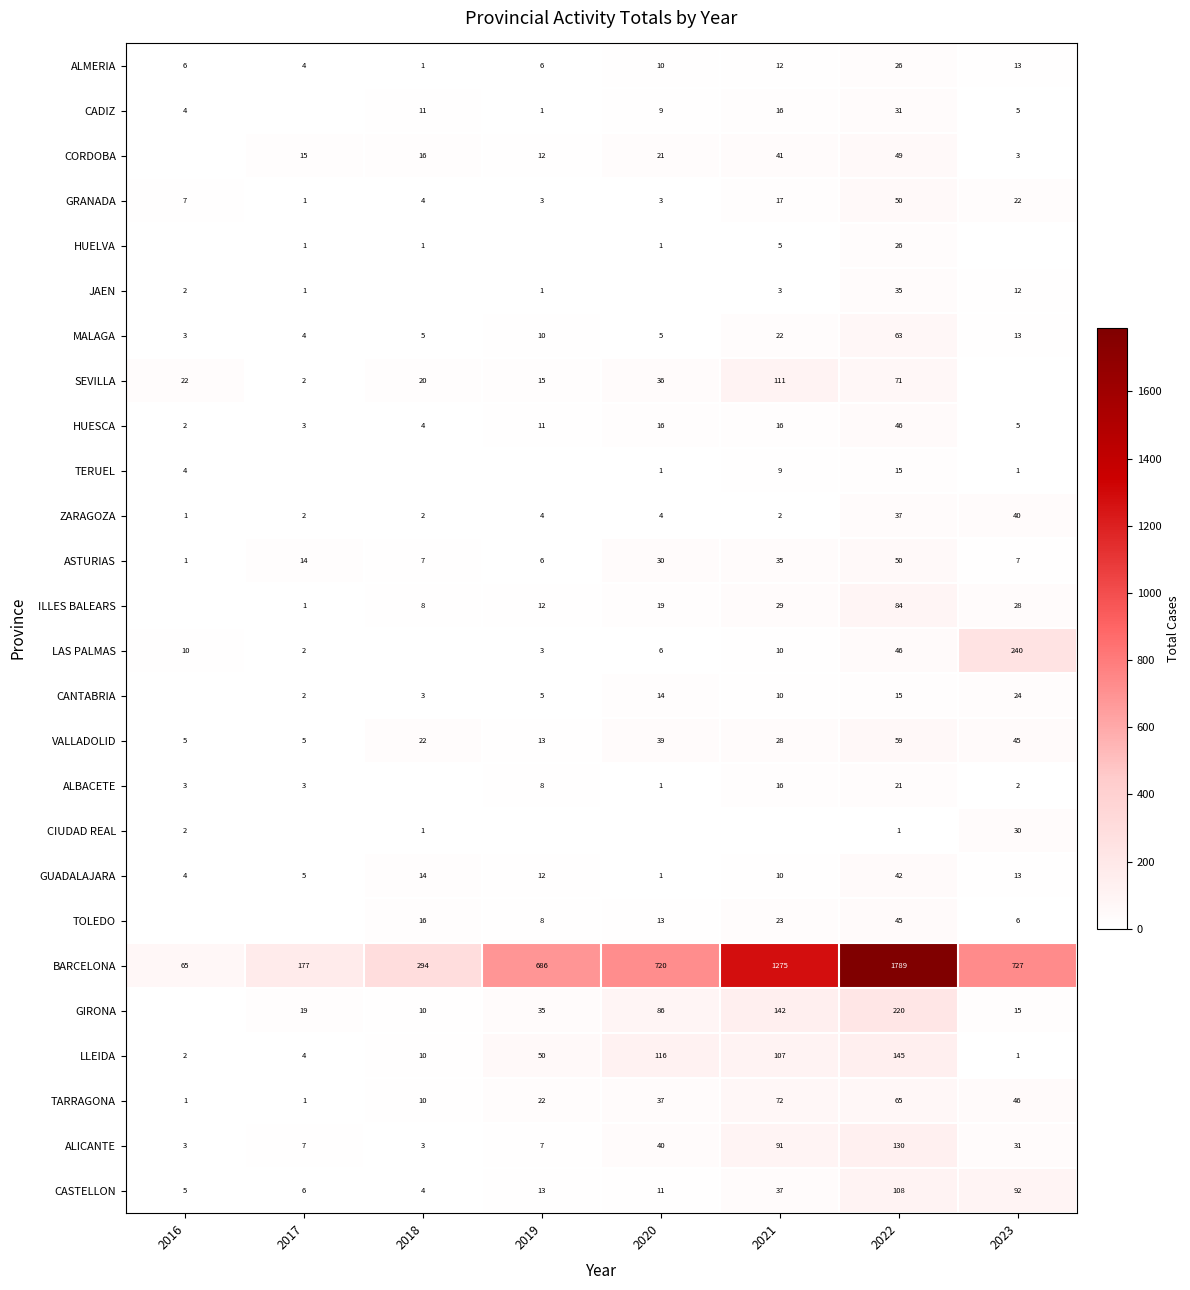

Which label corresponds to the smallest value in the chart?

2017